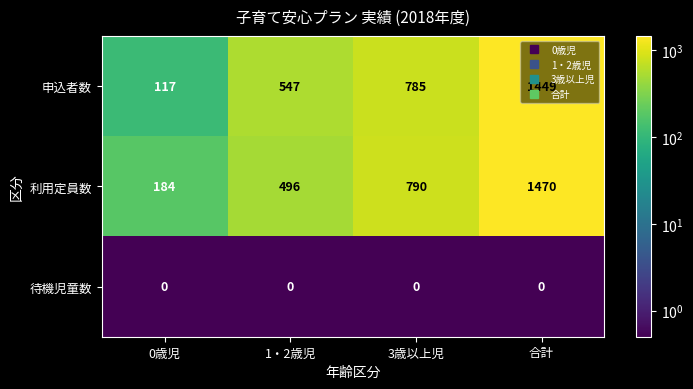

True or false: 利用定員数 has a value of 790 at 3歳以上児.

True